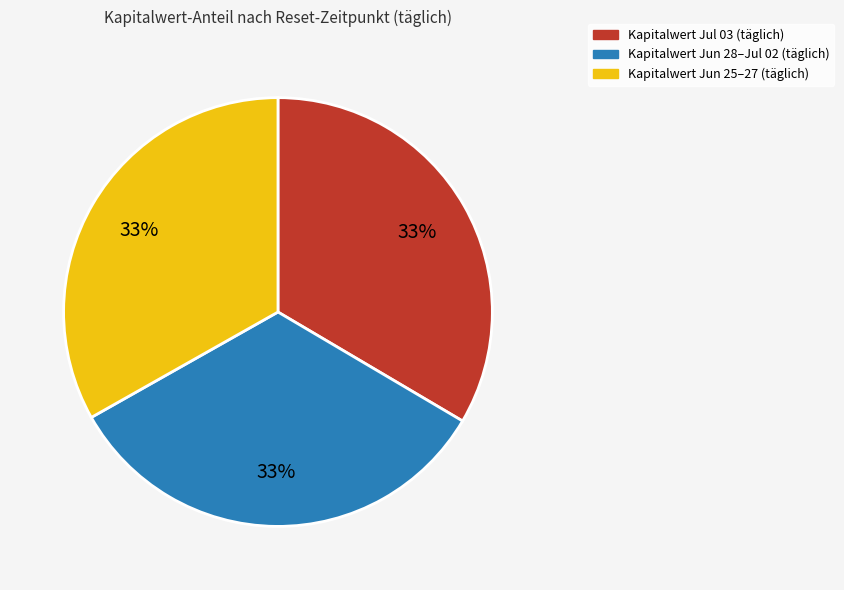

Does any single category account for the majority?

No